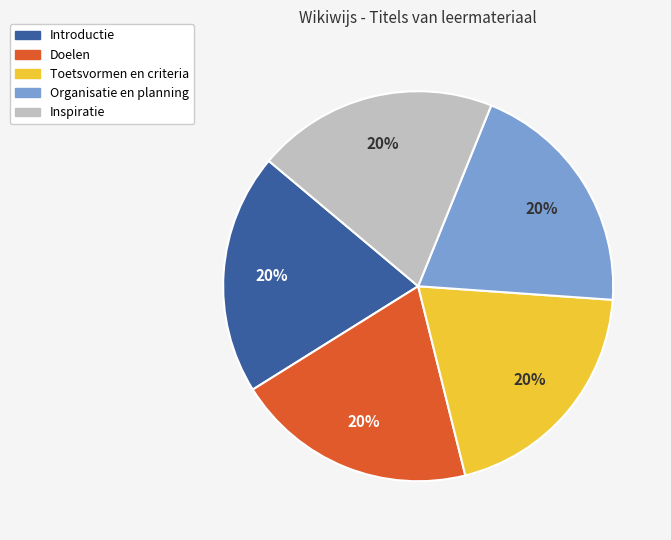

Is there a majority slice in this chart?

No